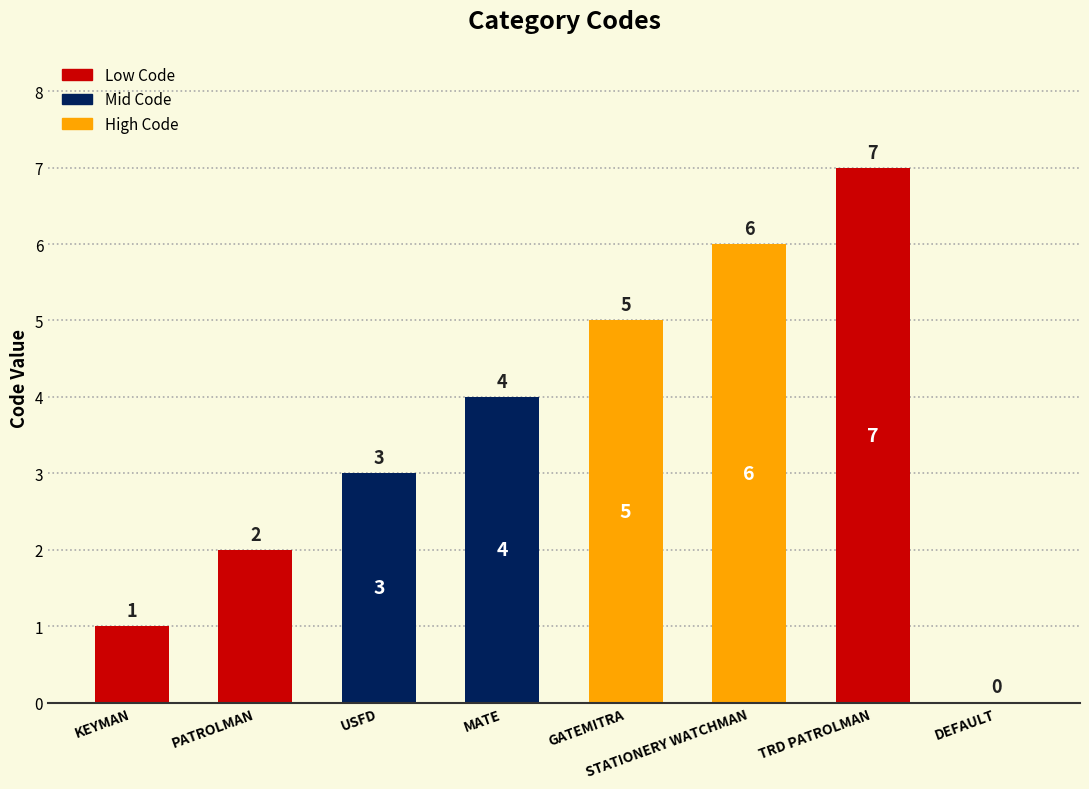

Reading right to left, extract all data points from this chart.

DEFAULT=0	TRD PATROLMAN=7	STATIONERY WATCHMAN=6	GATEMITRA=5	MATE=4	USFD=3	PATROLMAN=2	KEYMAN=1